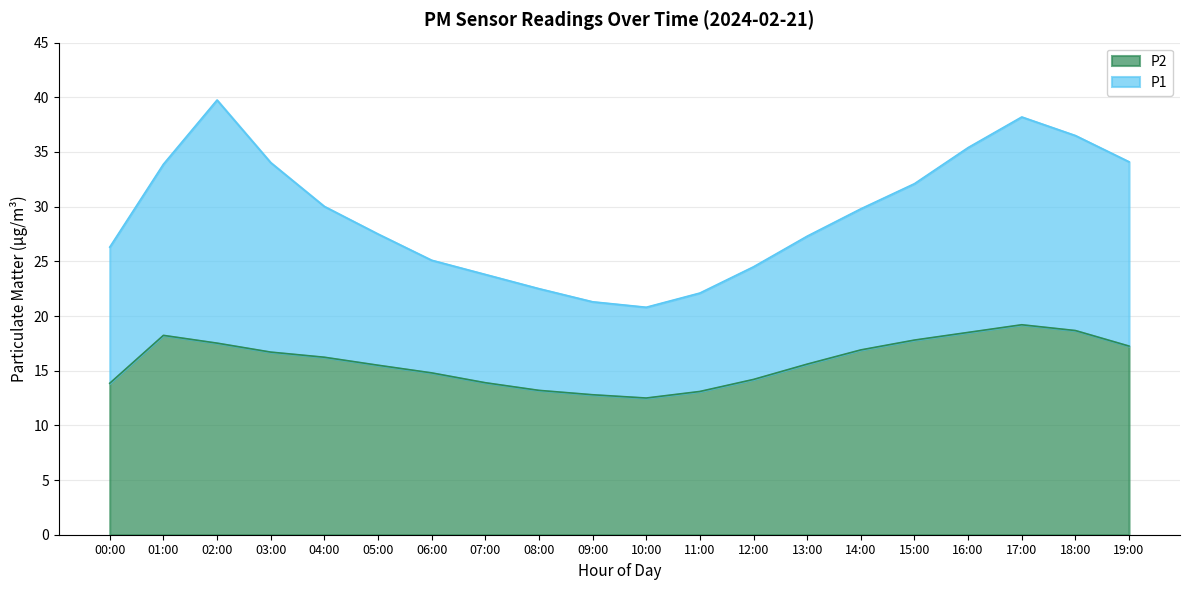

Which series changed the most between 02:00 and 19:00?

P1